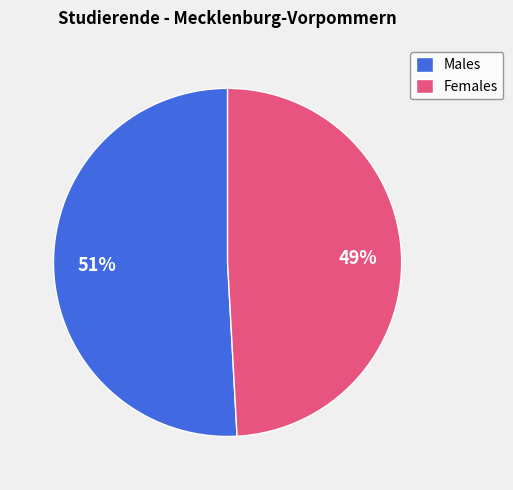

Rank the categories by value from highest to lowest.

Males, Females